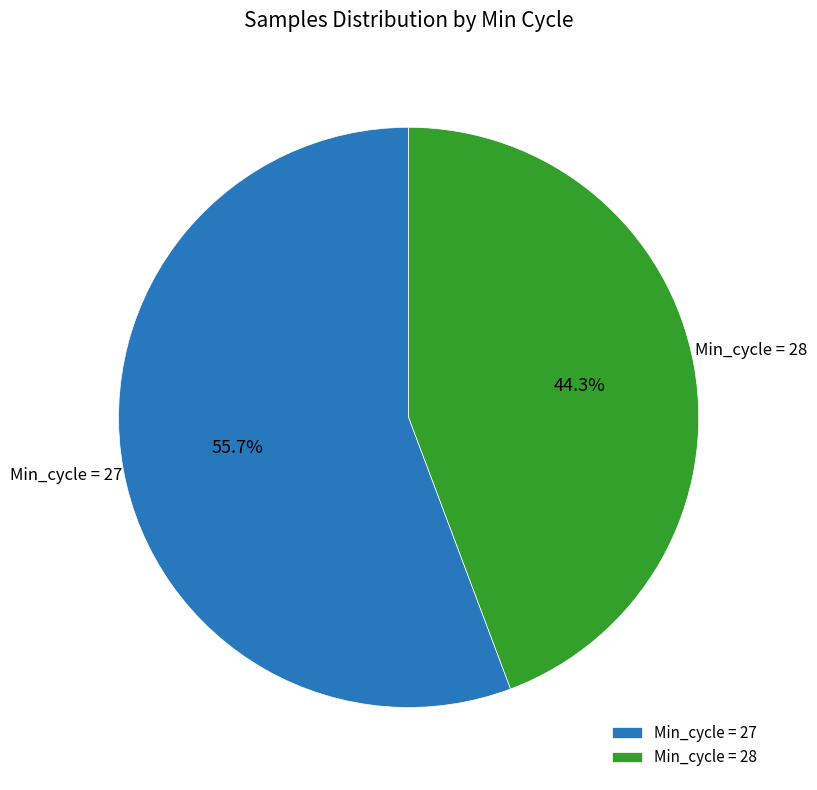

Does Min_cycle = 28 account for over 50% of the chart?

No